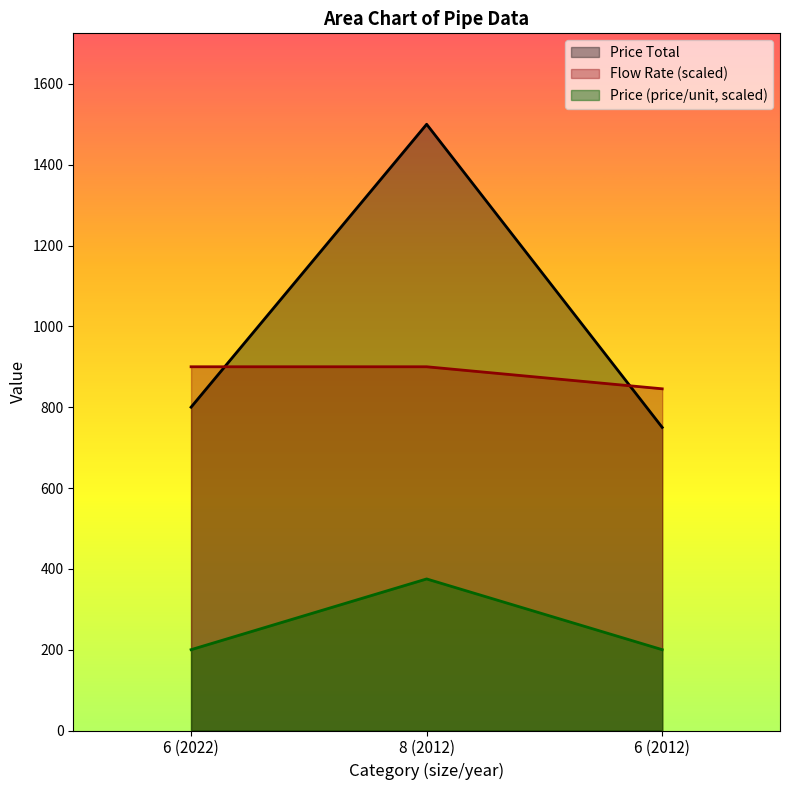

What is the minimum value shown in the chart?

200.0